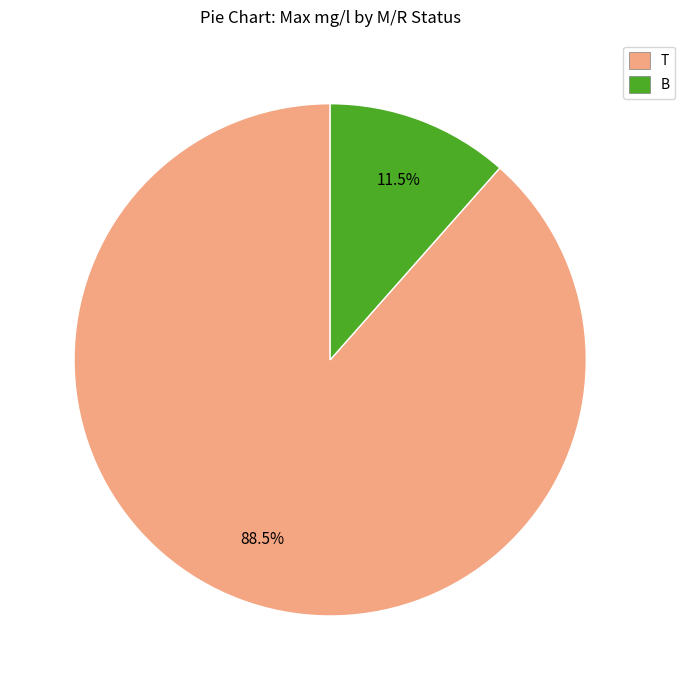

What is the largest slice in the pie chart?

T